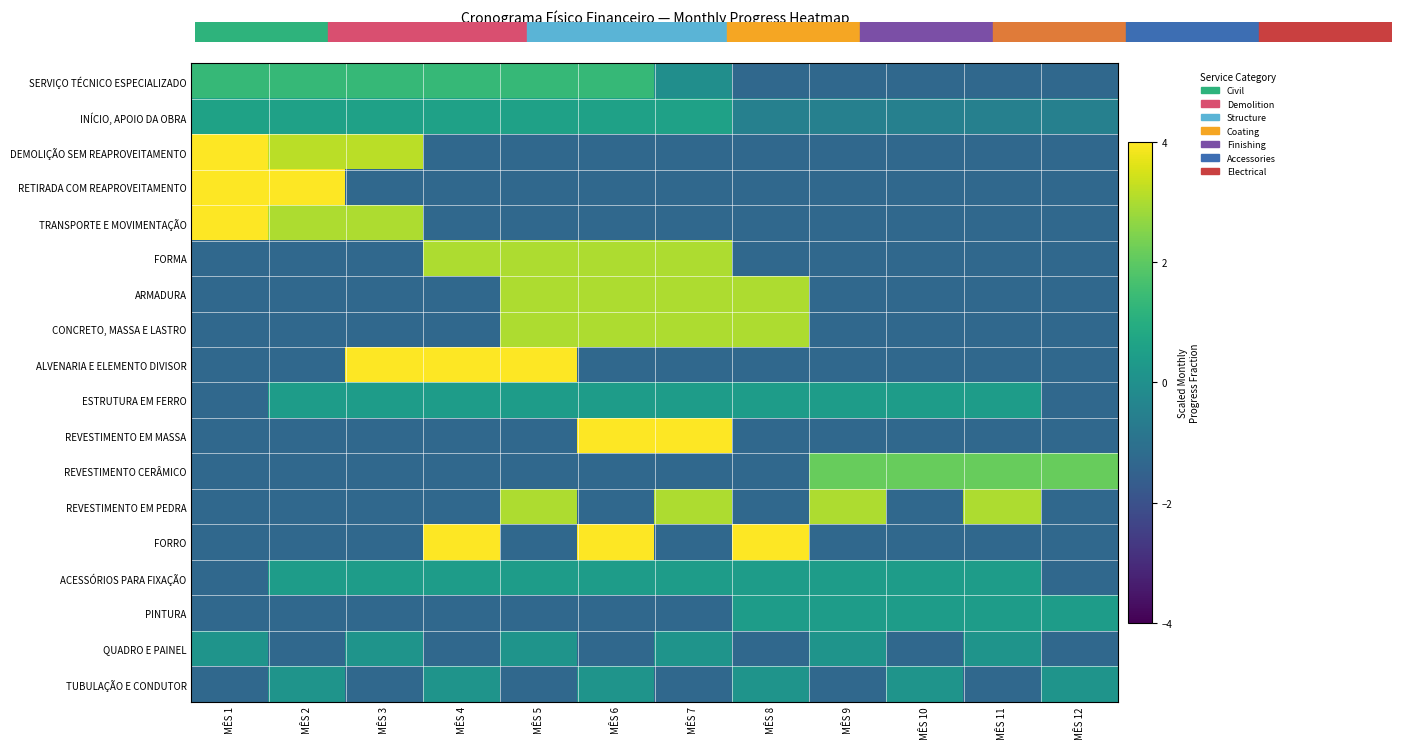

Reading right to left, extract all data points from this chart.

SERVIÇO TÉCNICO ESPECIALIZADO: MÊS 12=-1.3	MÊS 11=-1.3	MÊS 10=-1.3	MÊS 9=-1.3	MÊS 8=-1.3	MÊS 7=-0.0	MÊS 6=1.4	MÊS 5=1.4	MÊS 4=1.4	MÊS 3=1.4	MÊS 2=1.4	MÊS 1=1.4
INÍCIO, APOIO DA OBRA: MÊS 12=-0.5	MÊS 11=-0.5	MÊS 10=-0.5	MÊS 9=-0.5	MÊS 8=-0.5	MÊS 7=0.6	MÊS 6=0.6	MÊS 5=0.6	MÊS 4=0.6	MÊS 3=0.6	MÊS 2=0.6	MÊS 1=0.6
DEMOLIÇÃO SEM REAPROVEITAMENTO: MÊS 12=-1.3	MÊS 11=-1.3	MÊS 10=-1.3	MÊS 9=-1.3	MÊS 8=-1.3	MÊS 7=-1.3	MÊS 6=-1.3	MÊS 5=-1.3	MÊS 4=-1.3	MÊS 3=3.2	MÊS 2=3.2	MÊS 1=7.0
RETIRADA COM REAPROVEITAMENTO: MÊS 12=-1.3	MÊS 11=-1.3	MÊS 10=-1.3	MÊS 9=-1.3	MÊS 8=-1.3	MÊS 7=-1.3	MÊS 6=-1.3	MÊS 5=-1.3	MÊS 4=-1.3	MÊS 3=-1.3	MÊS 2=7.3	MÊS 1=7.3
TRANSPORTE E MOVIMENTAÇÃO: MÊS 12=-1.3	MÊS 11=-1.3	MÊS 10=-1.3	MÊS 9=-1.3	MÊS 8=-1.3	MÊS 7=-1.3	MÊS 6=-1.3	MÊS 5=-1.3	MÊS 4=-1.3	MÊS 3=3.0	MÊS 2=3.0	MÊS 1=7.3
FORMA: MÊS 12=-1.3	MÊS 11=-1.3	MÊS 10=-1.3	MÊS 9=-1.3	MÊS 8=-1.3	MÊS 7=3.0	MÊS 6=3.0	MÊS 5=3.0	MÊS 4=3.0	MÊS 3=-1.3	MÊS 2=-1.3	MÊS 1=-1.3
ARMADURA: MÊS 12=-1.3	MÊS 11=-1.3	MÊS 10=-1.3	MÊS 9=-1.3	MÊS 8=3.0	MÊS 7=3.0	MÊS 6=3.0	MÊS 5=3.0	MÊS 4=-1.3	MÊS 3=-1.3	MÊS 2=-1.3	MÊS 1=-1.3
CONCRETO, MASSA E LASTRO: MÊS 12=-1.3	MÊS 11=-1.3	MÊS 10=-1.3	MÊS 9=-1.3	MÊS 8=3.0	MÊS 7=3.0	MÊS 6=3.0	MÊS 5=3.0	MÊS 4=-1.3	MÊS 3=-1.3	MÊS 2=-1.3	MÊS 1=-1.3
ALVENARIA E ELEMENTO DIVISOR: MÊS 12=-1.3	MÊS 11=-1.3	MÊS 10=-1.3	MÊS 9=-1.3	MÊS 8=-1.3	MÊS 7=-1.3	MÊS 6=-1.3	MÊS 5=4.4	MÊS 4=4.4	MÊS 3=4.4	MÊS 2=-1.3	MÊS 1=-1.3
ESTRUTURA EM FERRO: MÊS 12=-1.3	MÊS 11=0.4	MÊS 10=0.4	MÊS 9=0.4	MÊS 8=0.4	MÊS 7=0.4	MÊS 6=0.4	MÊS 5=0.4	MÊS 4=0.4	MÊS 3=0.4	MÊS 2=0.4	MÊS 1=-1.3
REVESTIMENTO EM MASSA: MÊS 12=-1.3	MÊS 11=-1.3	MÊS 10=-1.3	MÊS 9=-1.3	MÊS 8=-1.3	MÊS 7=7.3	MÊS 6=7.3	MÊS 5=-1.3	MÊS 4=-1.3	MÊS 3=-1.3	MÊS 2=-1.3	MÊS 1=-1.3
REVESTIMENTO CERÂMICO: MÊS 12=2.1	MÊS 11=2.1	MÊS 10=2.1	MÊS 9=2.1	MÊS 8=-1.3	MÊS 7=-1.3	MÊS 6=-1.3	MÊS 5=-1.3	MÊS 4=-1.3	MÊS 3=-1.3	MÊS 2=-1.3	MÊS 1=-1.3
REVESTIMENTO EM PEDRA: MÊS 12=-1.3	MÊS 11=3.0	MÊS 10=-1.3	MÊS 9=3.0	MÊS 8=-1.3	MÊS 7=3.0	MÊS 6=-1.3	MÊS 5=3.0	MÊS 4=-1.3	MÊS 3=-1.3	MÊS 2=-1.3	MÊS 1=-1.3
FORRO: MÊS 12=-1.3	MÊS 11=-1.3	MÊS 10=-1.3	MÊS 9=-1.3	MÊS 8=4.4	MÊS 7=-1.3	MÊS 6=4.4	MÊS 5=-1.3	MÊS 4=4.4	MÊS 3=-1.3	MÊS 2=-1.3	MÊS 1=-1.3
ACESSÓRIOS PARA FIXAÇÃO: MÊS 12=-1.3	MÊS 11=0.4	MÊS 10=0.4	MÊS 9=0.4	MÊS 8=0.4	MÊS 7=0.4	MÊS 6=0.4	MÊS 5=0.4	MÊS 4=0.4	MÊS 3=0.4	MÊS 2=0.4	MÊS 1=-1.3
PINTURA: MÊS 12=0.4	MÊS 11=0.4	MÊS 10=0.4	MÊS 9=0.4	MÊS 8=0.4	MÊS 7=-1.3	MÊS 6=-1.3	MÊS 5=-1.3	MÊS 4=-1.3	MÊS 3=-1.3	MÊS 2=-1.3	MÊS 1=-1.3
QUADRO E PAINEL: MÊS 12=-1.3	MÊS 11=0.1	MÊS 10=-1.3	MÊS 9=0.1	MÊS 8=-1.3	MÊS 7=0.1	MÊS 6=-1.3	MÊS 5=0.1	MÊS 4=-1.3	MÊS 3=0.1	MÊS 2=-1.3	MÊS 1=0.1
TUBULAÇÃO E CONDUTOR: MÊS 12=0.1	MÊS 11=-1.3	MÊS 10=0.1	MÊS 9=-1.3	MÊS 8=0.1	MÊS 7=-1.3	MÊS 6=0.1	MÊS 5=-1.3	MÊS 4=0.1	MÊS 3=-1.3	MÊS 2=0.1	MÊS 1=-1.3